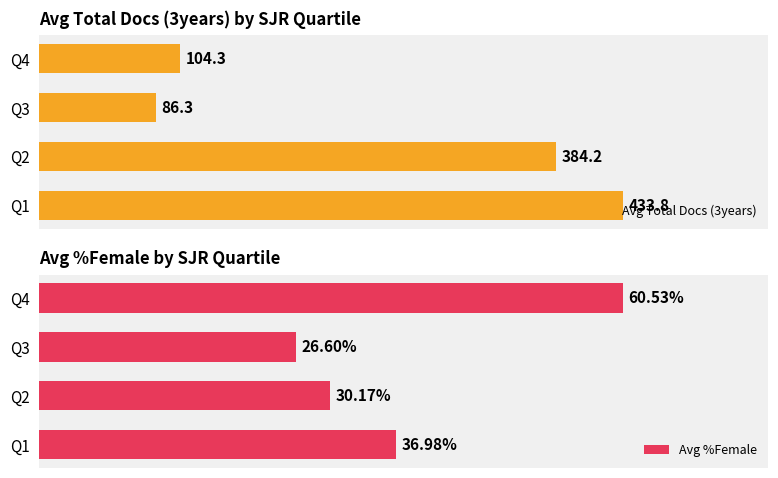

What is the value of the Avg %Female bar at the 4th from the left?

60.5